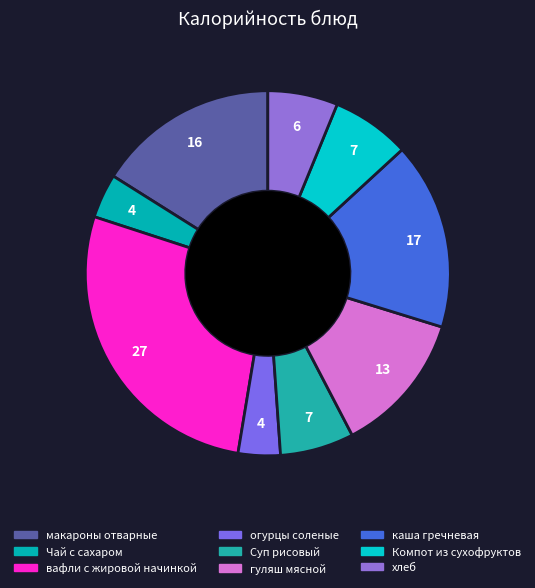

How many slices are in this pie chart?

9